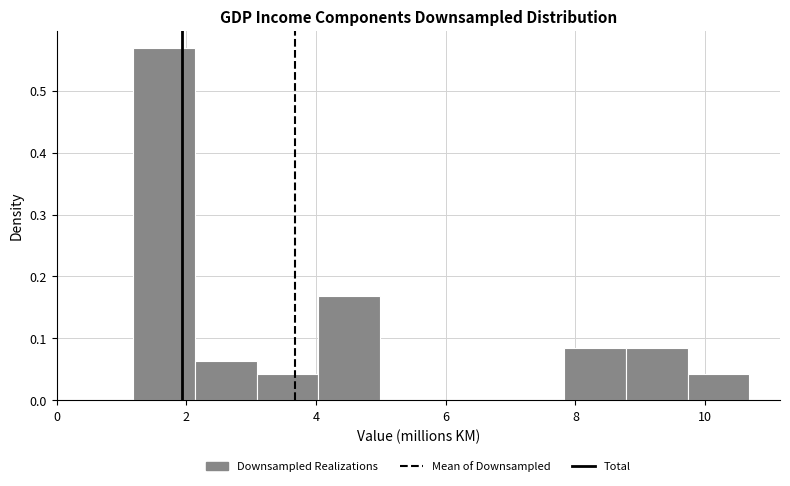

Which range on the x-axis has the tallest bar?

1.2 to 2.2